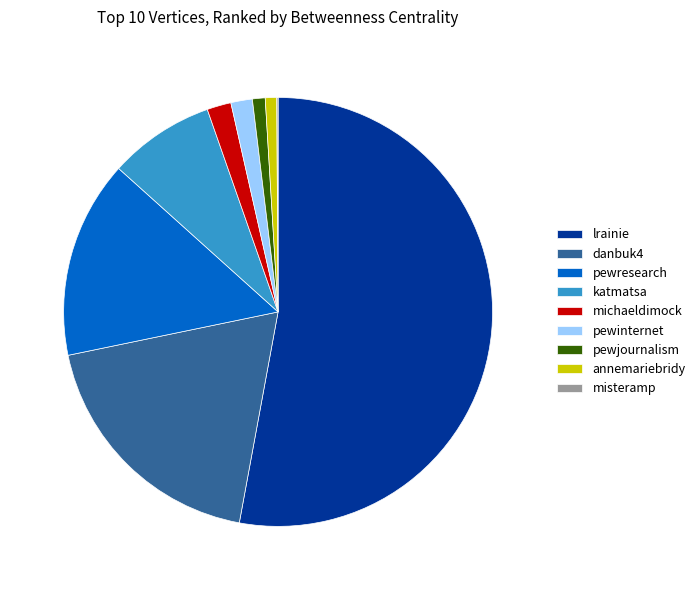

What is the majority slice?

lrainie